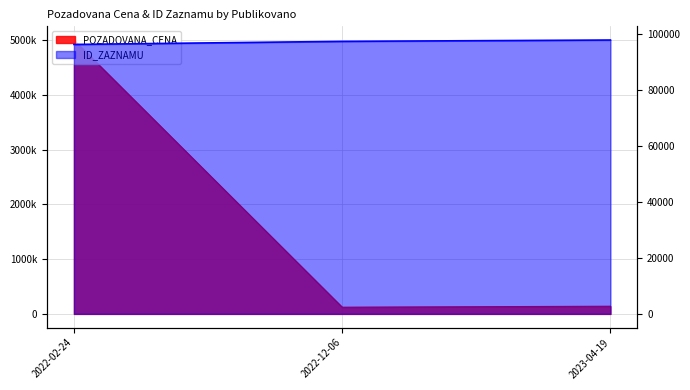

What is the total value across all series at 2022-12-06?

219297